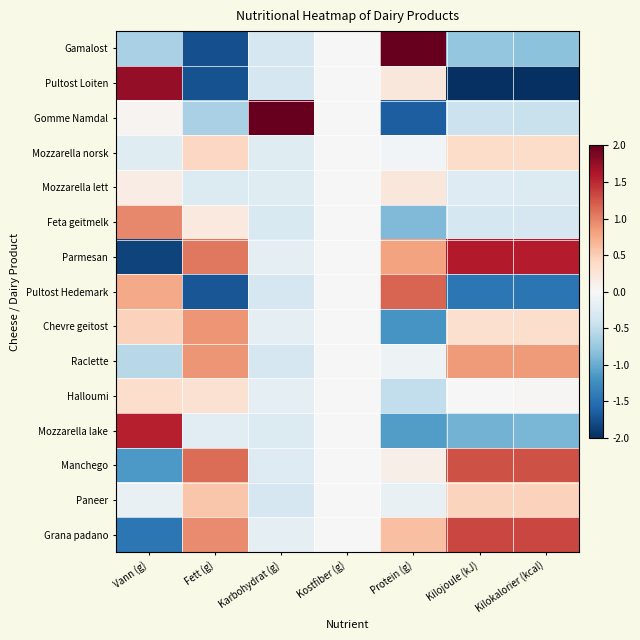

Reading right to left, transcribe all the data shown in this chart.

Gamalost: Kilokalorier (kcal)=-0.8	Kilojoule (kJ)=-0.8	Protein (g)=2.5	Kostfiber (g)=0.0	Karbohydrat (g)=-0.3	Fett (g)=-1.8	Vann (g)=-0.6
Pultost Loiten: Kilokalorier (kcal)=-2.0	Kilojoule (kJ)=-2.0	Protein (g)=0.2	Kostfiber (g)=0.0	Karbohydrat (g)=-0.3	Fett (g)=-1.7	Vann (g)=1.8
Gomme Namdal: Kilokalorier (kcal)=-0.4	Kilojoule (kJ)=-0.4	Protein (g)=-1.6	Kostfiber (g)=0.0	Karbohydrat (g)=3.7	Fett (g)=-0.7	Vann (g)=0.1
Mozzarella norsk: Kilokalorier (kcal)=0.4	Kilojoule (kJ)=0.4	Protein (g)=-0.1	Kostfiber (g)=0.0	Karbohydrat (g)=-0.2	Fett (g)=0.4	Vann (g)=-0.2
Mozzarella lett: Kilokalorier (kcal)=-0.3	Kilojoule (kJ)=-0.3	Protein (g)=0.2	Kostfiber (g)=0.0	Karbohydrat (g)=-0.2	Fett (g)=-0.3	Vann (g)=0.2
Feta geitmelk: Kilokalorier (kcal)=-0.3	Kilojoule (kJ)=-0.4	Protein (g)=-0.9	Kostfiber (g)=0.0	Karbohydrat (g)=-0.3	Fett (g)=0.2	Vann (g)=1.0
Parmesan: Kilokalorier (kcal)=1.6	Kilojoule (kJ)=1.6	Protein (g)=0.8	Kostfiber (g)=0.0	Karbohydrat (g)=-0.2	Fett (g)=1.1	Vann (g)=-1.9
Pultost Hedemark: Kilokalorier (kcal)=-1.5	Kilojoule (kJ)=-1.4	Protein (g)=1.2	Kostfiber (g)=0.0	Karbohydrat (g)=-0.3	Fett (g)=-1.7	Vann (g)=0.8
Chevre geitost: Kilokalorier (kcal)=0.3	Kilojoule (kJ)=0.3	Protein (g)=-1.2	Kostfiber (g)=0.0	Karbohydrat (g)=-0.2	Fett (g)=0.9	Vann (g)=0.5
Raclette: Kilokalorier (kcal)=0.9	Kilojoule (kJ)=0.8	Protein (g)=-0.1	Kostfiber (g)=0.0	Karbohydrat (g)=-0.3	Fett (g)=0.9	Vann (g)=-0.5
Halloumi: Kilokalorier (kcal)=0.0	Kilojoule (kJ)=0.0	Protein (g)=-0.5	Kostfiber (g)=0.0	Karbohydrat (g)=-0.2	Fett (g)=0.3	Vann (g)=0.4
Mozzarella lake: Kilokalorier (kcal)=-0.9	Kilojoule (kJ)=-0.9	Protein (g)=-1.1	Kostfiber (g)=0.0	Karbohydrat (g)=-0.3	Fett (g)=-0.2	Vann (g)=1.6
Manchego: Kilokalorier (kcal)=1.3	Kilojoule (kJ)=1.3	Protein (g)=0.1	Kostfiber (g)=0.0	Karbohydrat (g)=-0.3	Fett (g)=1.1	Vann (g)=-1.1
Paneer: Kilokalorier (kcal)=0.5	Kilojoule (kJ)=0.4	Protein (g)=-0.1	Kostfiber (g)=0.0	Karbohydrat (g)=-0.3	Fett (g)=0.6	Vann (g)=-0.1
Grana padano: Kilokalorier (kcal)=1.3	Kilojoule (kJ)=1.3	Protein (g)=0.6	Kostfiber (g)=0.0	Karbohydrat (g)=-0.2	Fett (g)=0.9	Vann (g)=-1.4